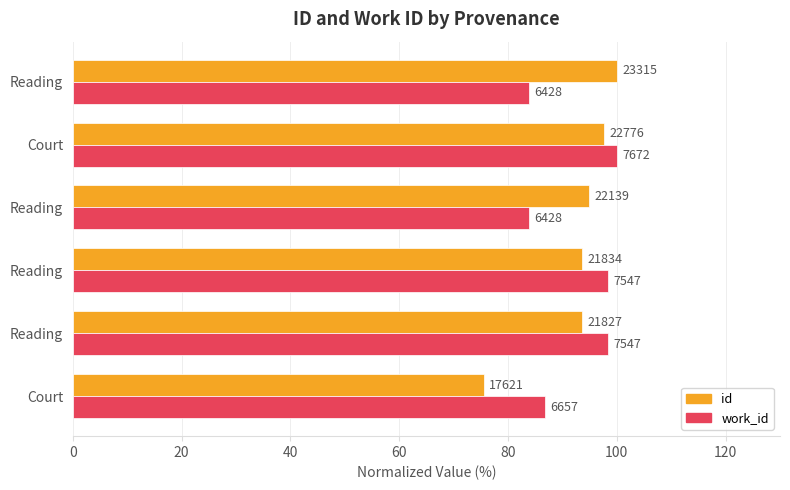

Rank the series by their average value, from lowest to highest.

work_id, id